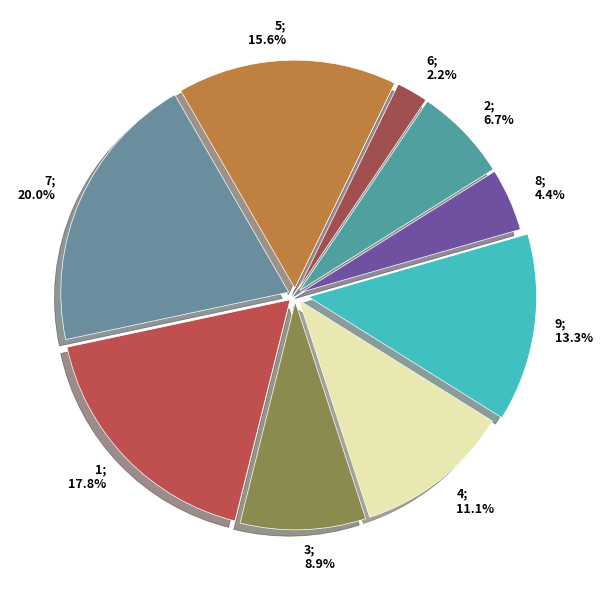

To the nearest percent, what is the average slice percentage?

11%